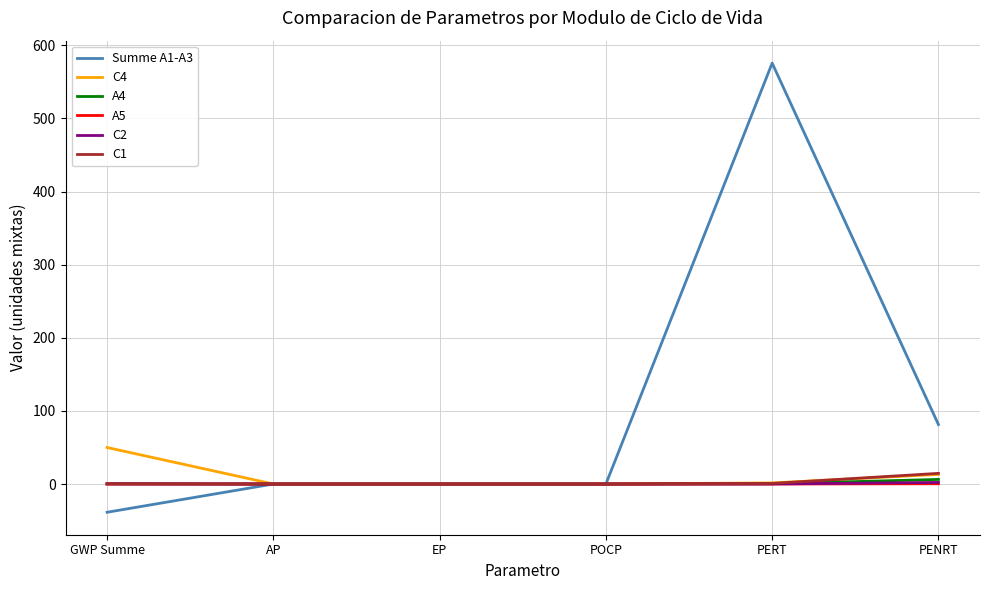

Count the number of data series in this chart.

6